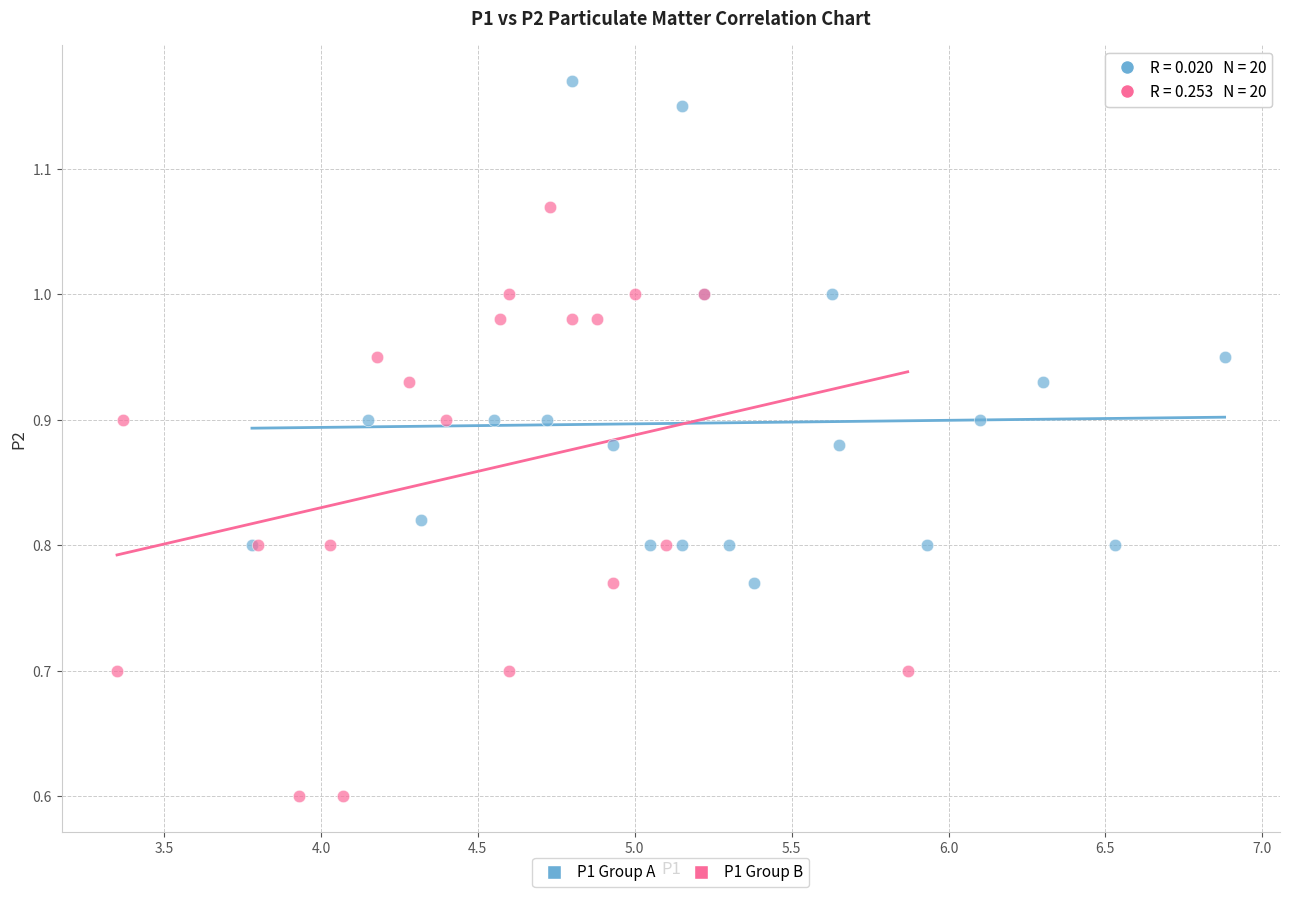

Which series contains the lowest Y value?

P1 Group B